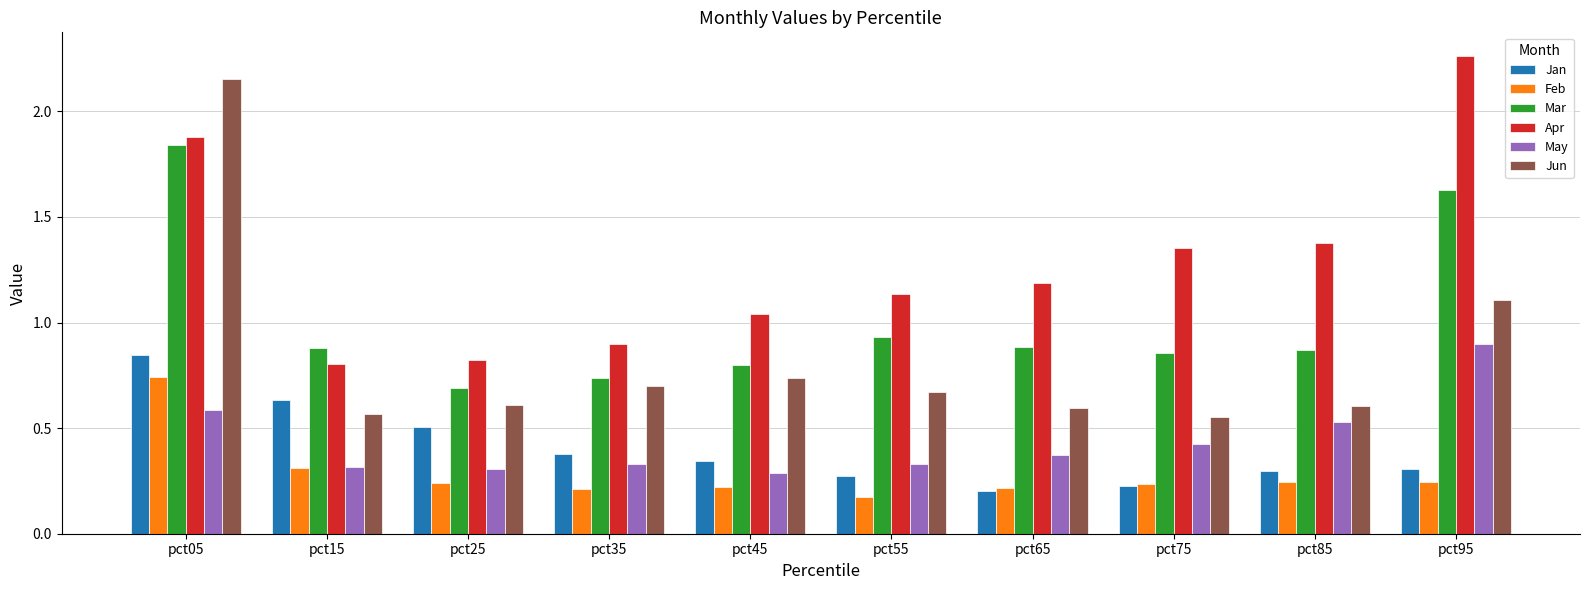

Which series has the widest spread of values?

Jun